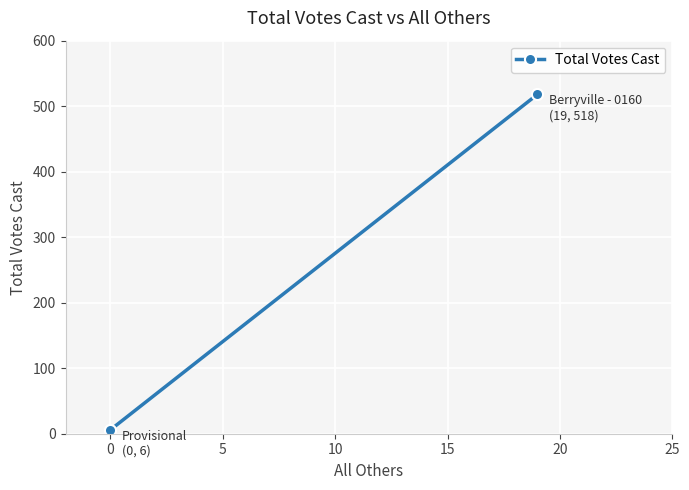

What is the difference between the maximum and minimum values?

512